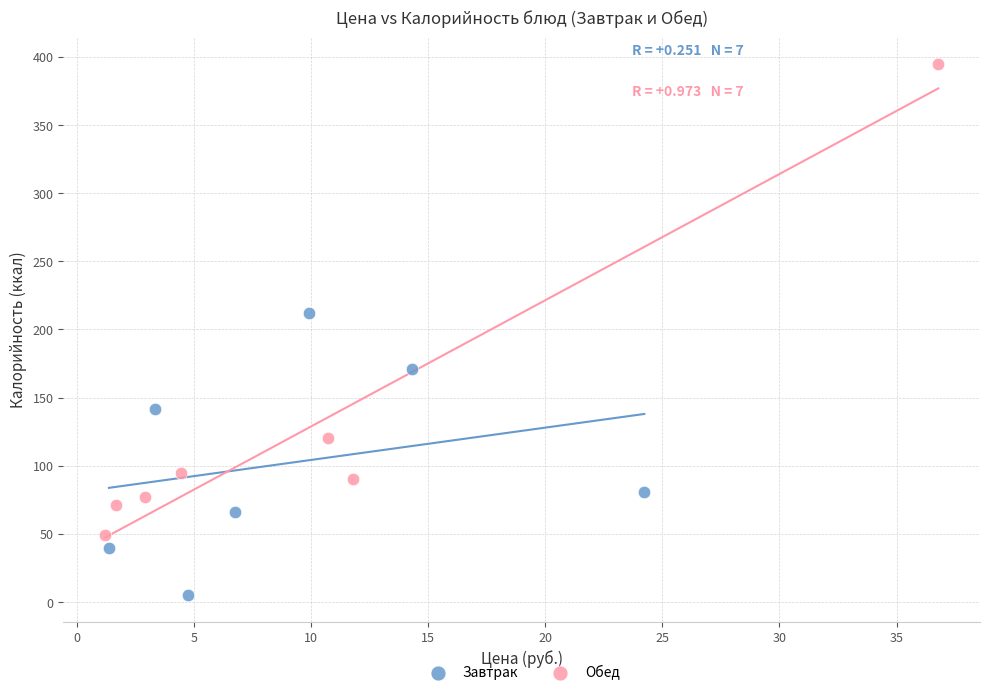

What are all the series names shown in the legend?

Завтрак, Обед